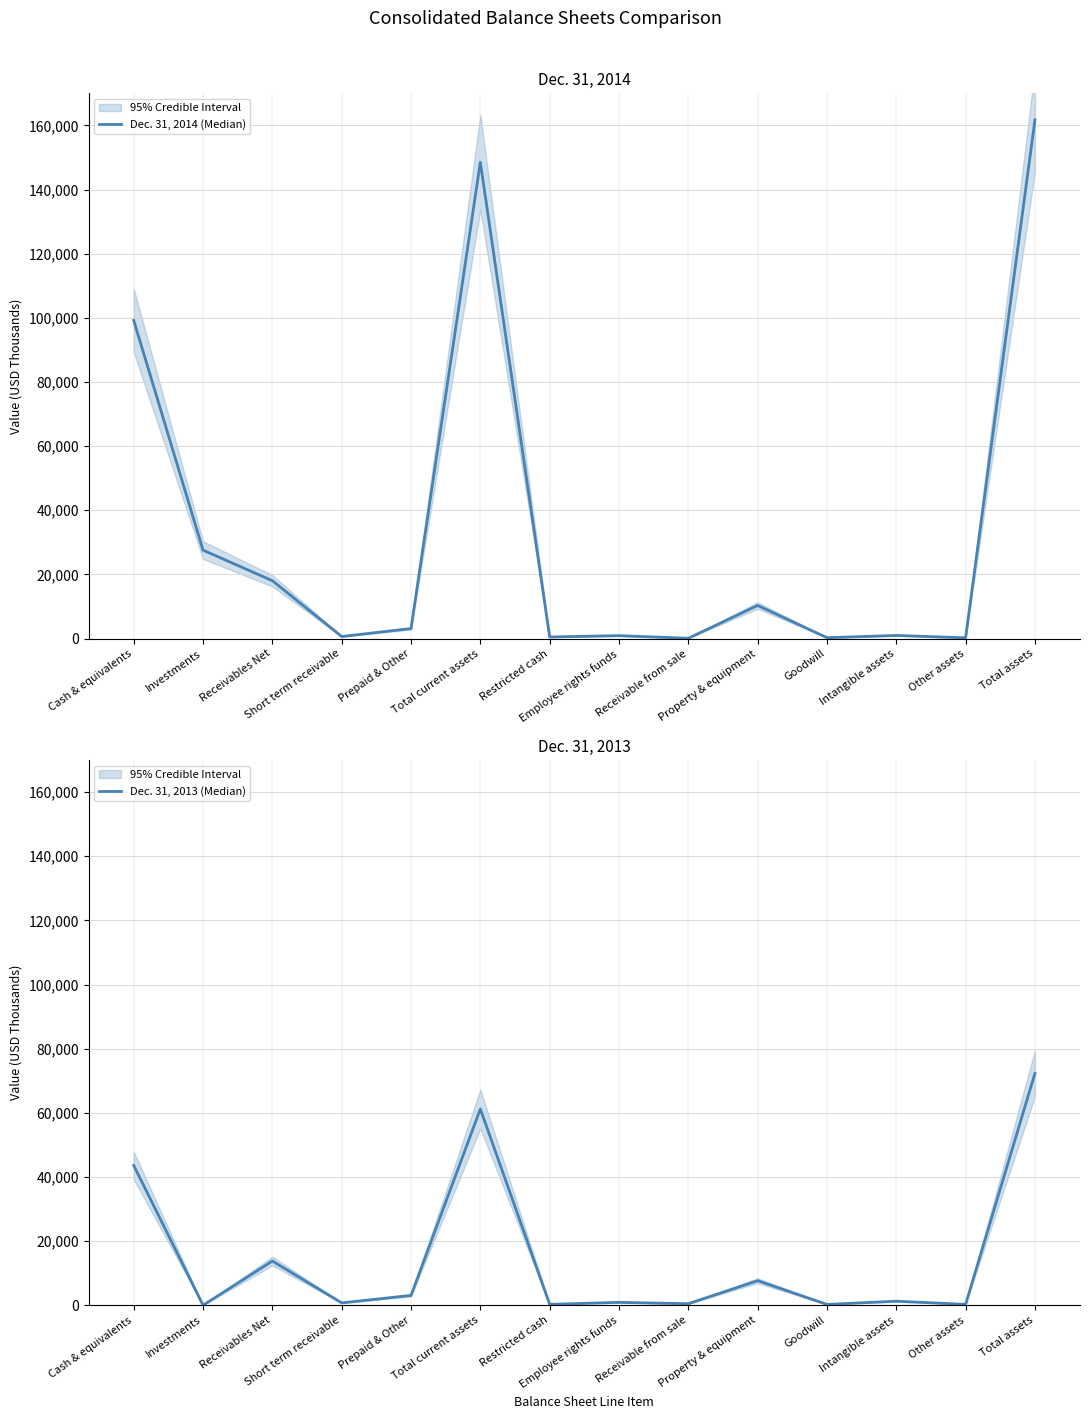

Is this an area chart (filled region under the line)?

No